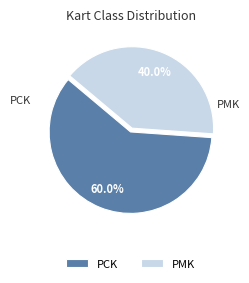

Which category has the smallest portion of the pie?

PMK